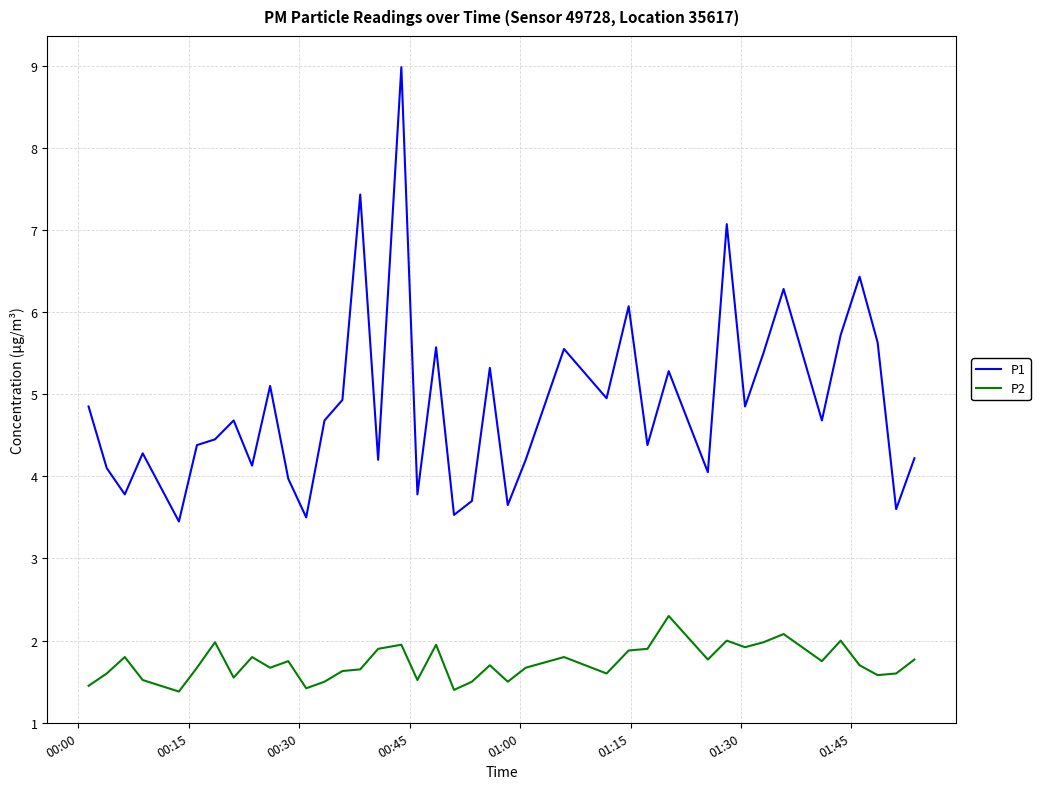

What is the difference between the maximum and minimum values in the P1 series?

5.5